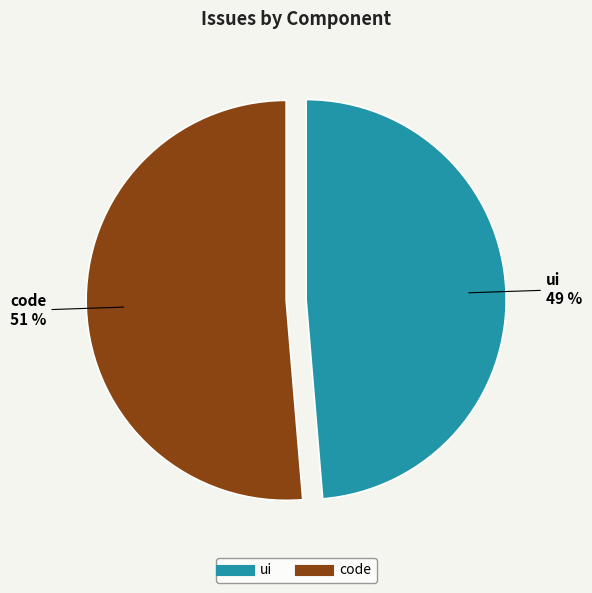

How many slices are in this pie chart?

2